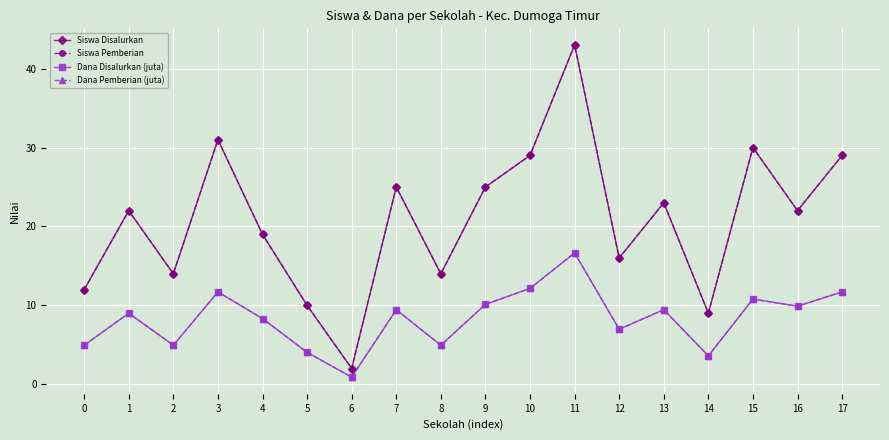

Does the chart have visible grid lines?

Yes